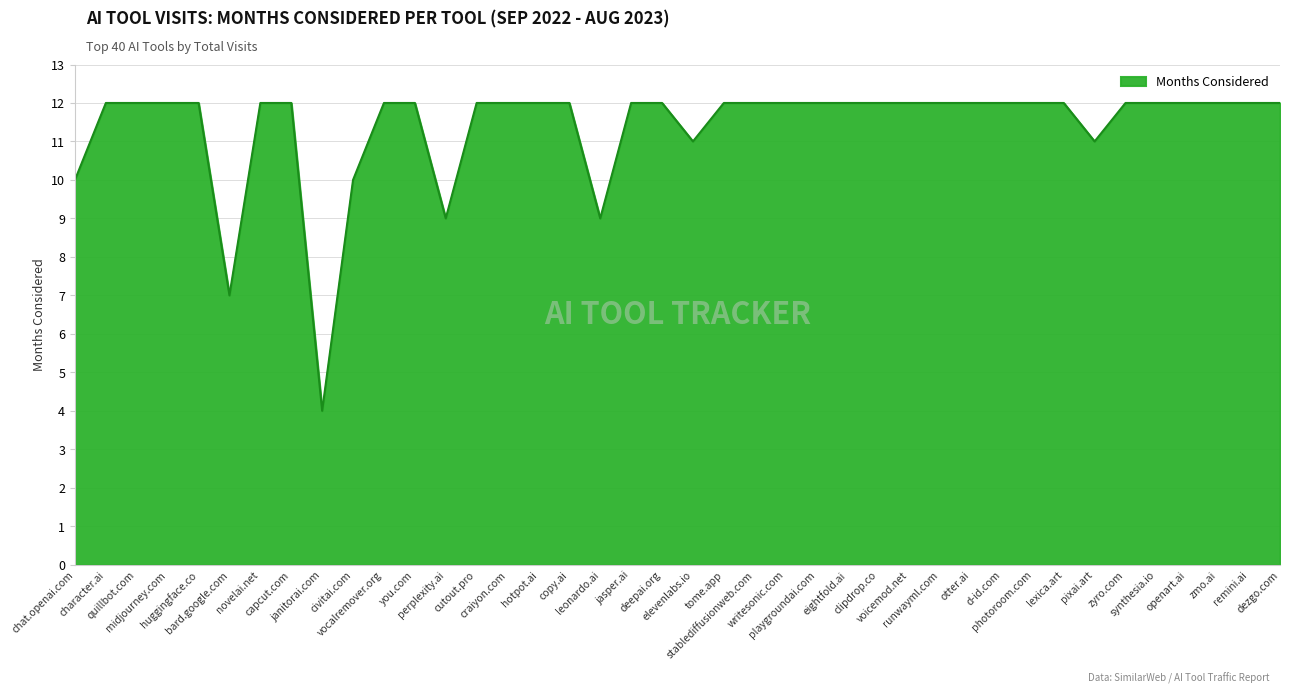

What is the difference between the maximum and second lowest values?

5